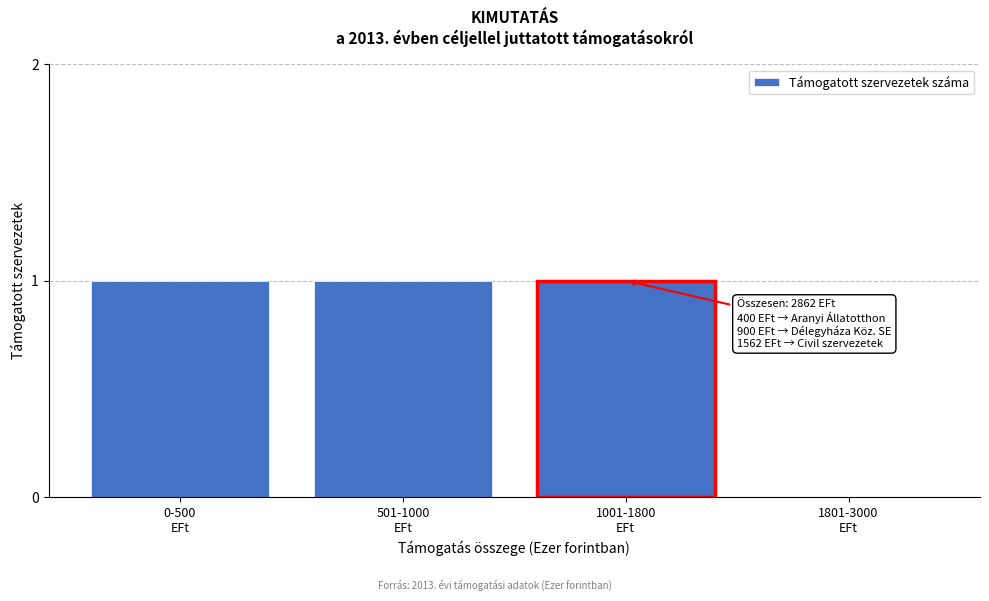

What is the sum of all values?

3